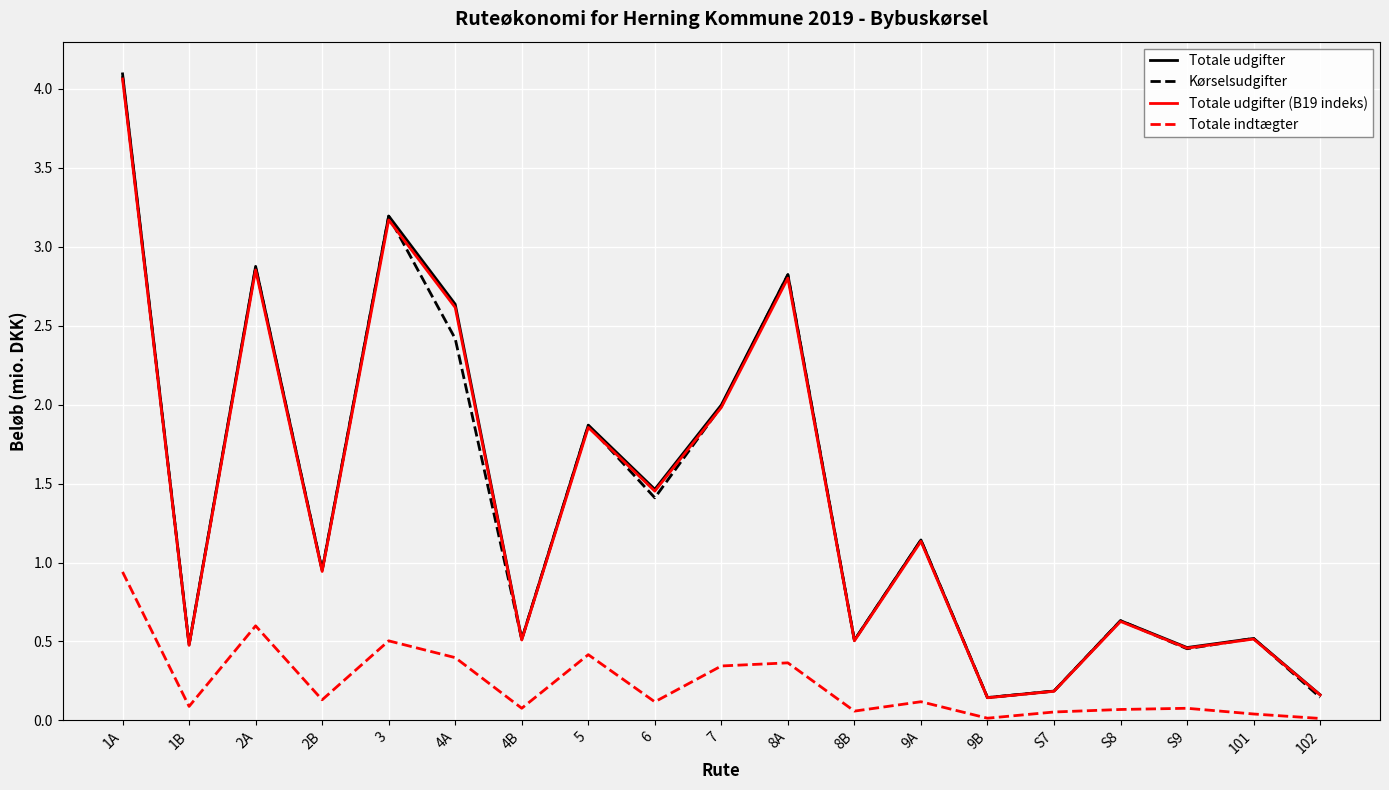

How many series are shown in this chart?

4